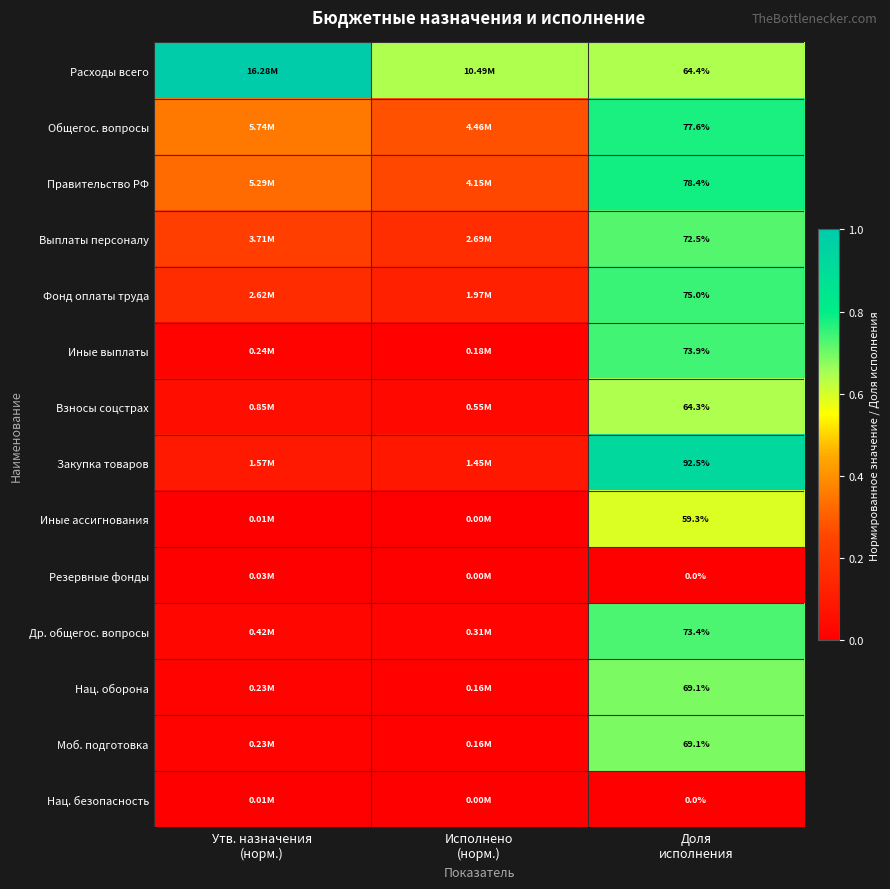

What is the average value of the Иные выплаты series?

0.3